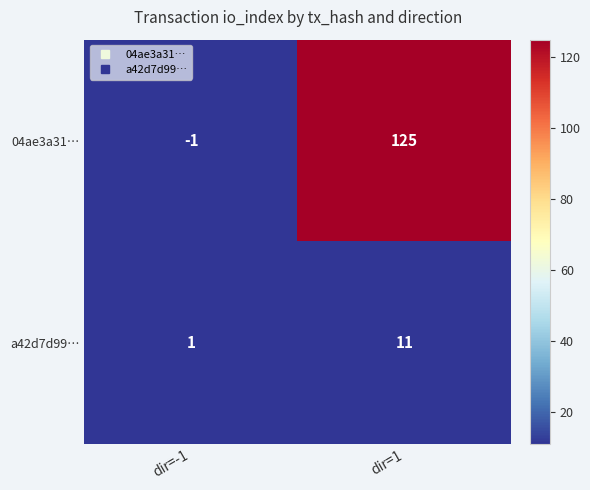

Rank the categories by a42d7d99… value from lowest to highest.

dir=-1, dir=1